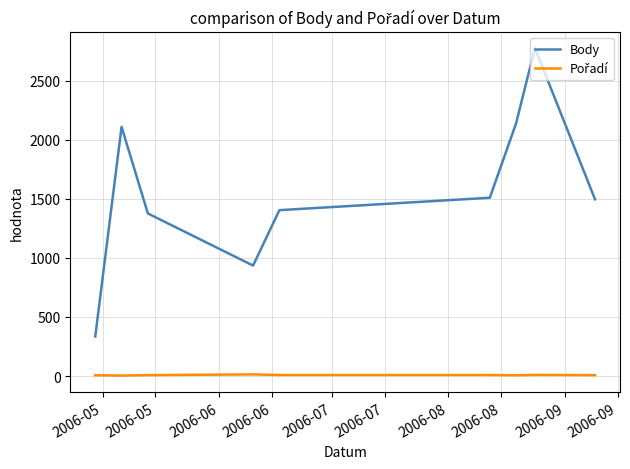

Count the number of categories in the chart.

9